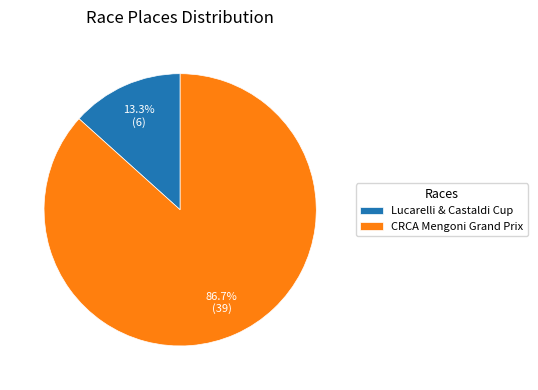

Combined, what portion of the pie is Lucarelli & Castaldi Cup and CRCA Mengoni Grand Prix?

100.0%